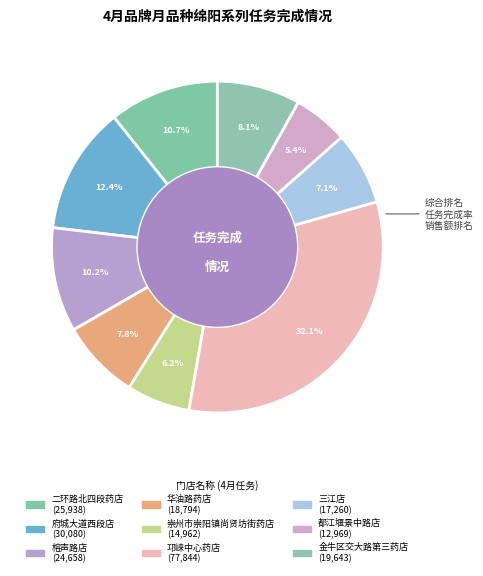

To the nearest percent, what percentage of the pie is 府城大道西段店?

12%